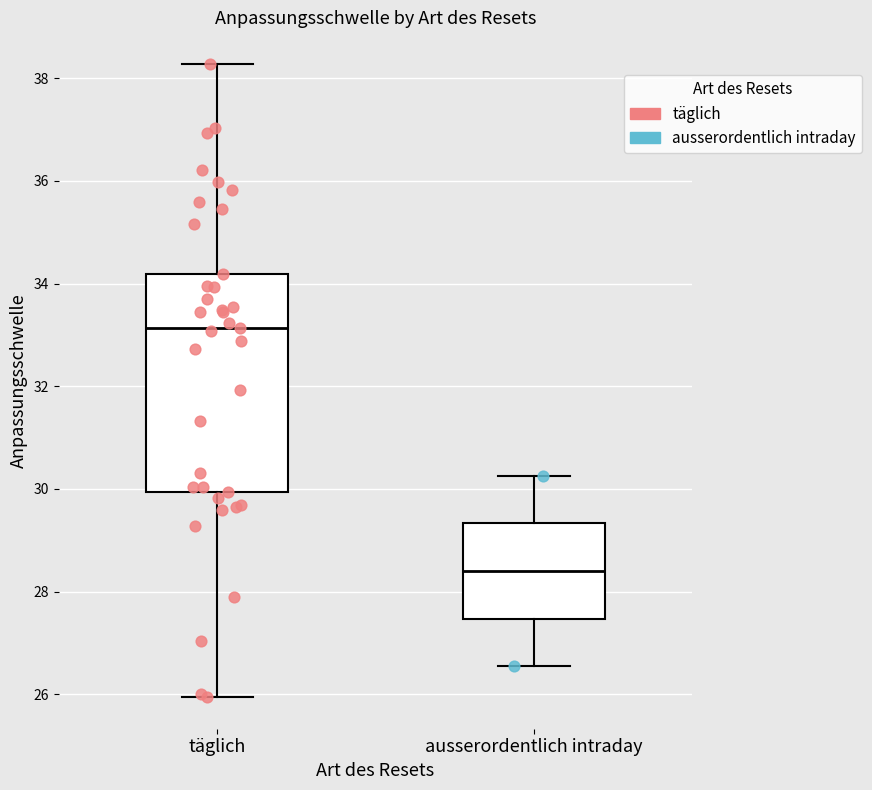

Comparing the boxes themselves (not the whiskers), which one is the tallest?

täglich